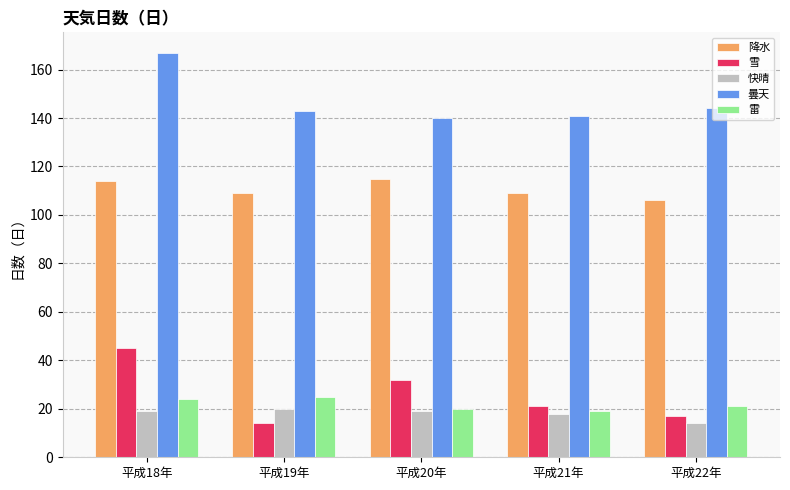

What are all the series names shown in the legend?

降水, 雪, 快晴, 曇天, 雷